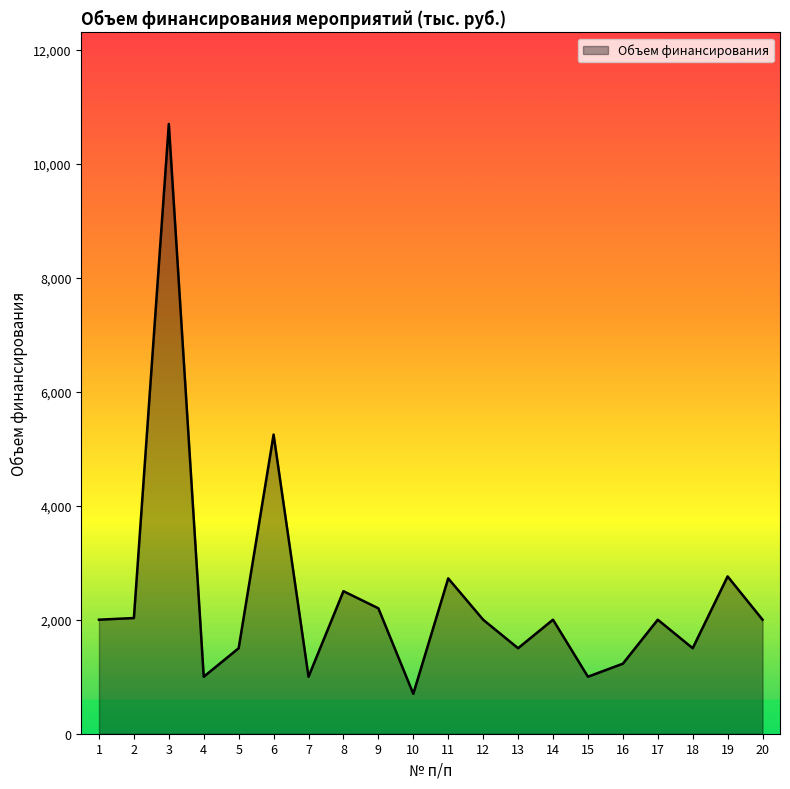

What is the difference between the values at 4 and 18?

500.0